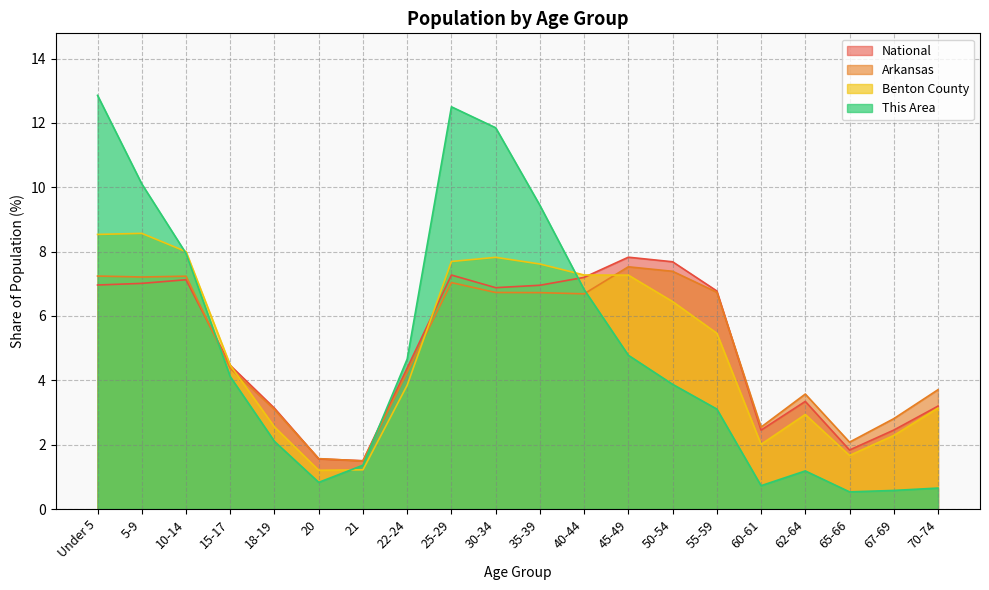

What is the label of the 8th point from the left?

22-24